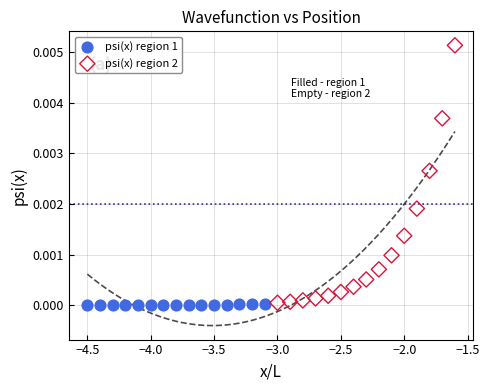

Which series contains the highest Y value?

psi(x) region 2